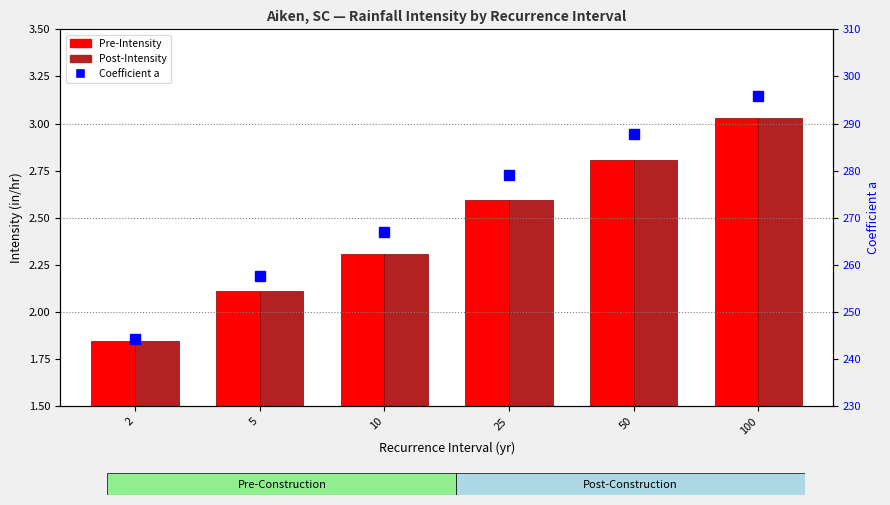

Which series has the largest range (max minus min)?

Coefficient a